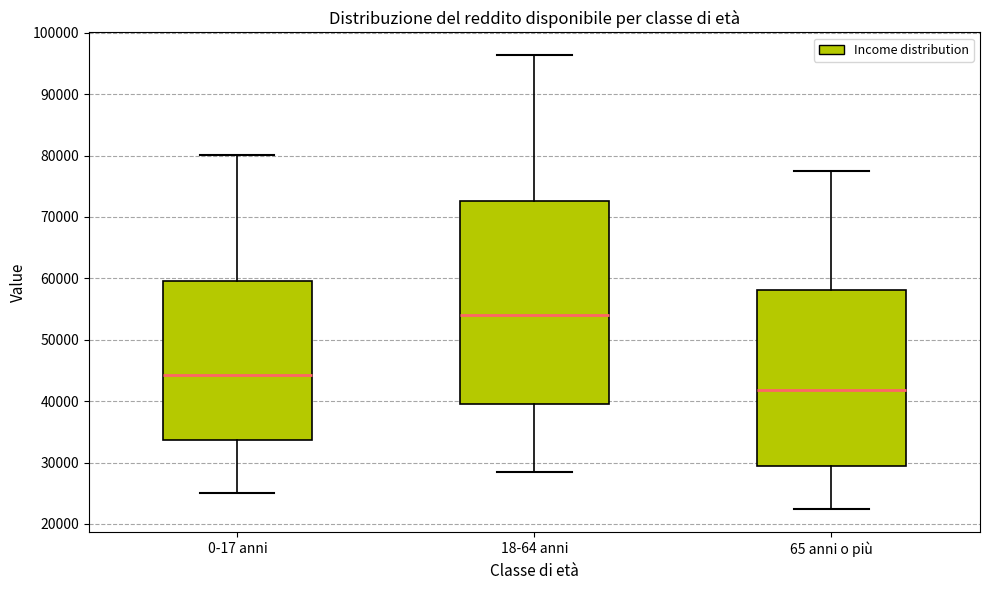

Reading left to right, transcribe this box plot: for each box, give where its median line is, the range the box spans, and where its two whiskers end, as read against the y-axis. The values are not printed on the chart, so give them approximately, as read against the axis.

0-17 anni: median 44000, box 34000 to 60000, whiskers 25000 to 80000
18-64 anni: median 54000, box 40000 to 73000, whiskers 28000 to 96000
65 anni o più: median 42000, box 29000 to 58000, whiskers 22000 to 77000